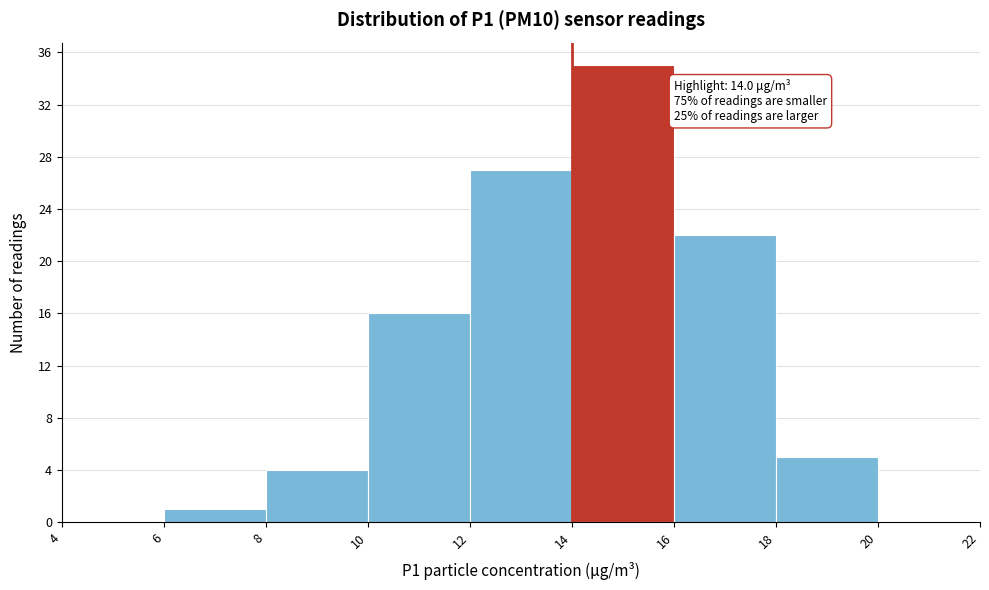

Over which range of the x-axis is the bar tallest?

14 to 16